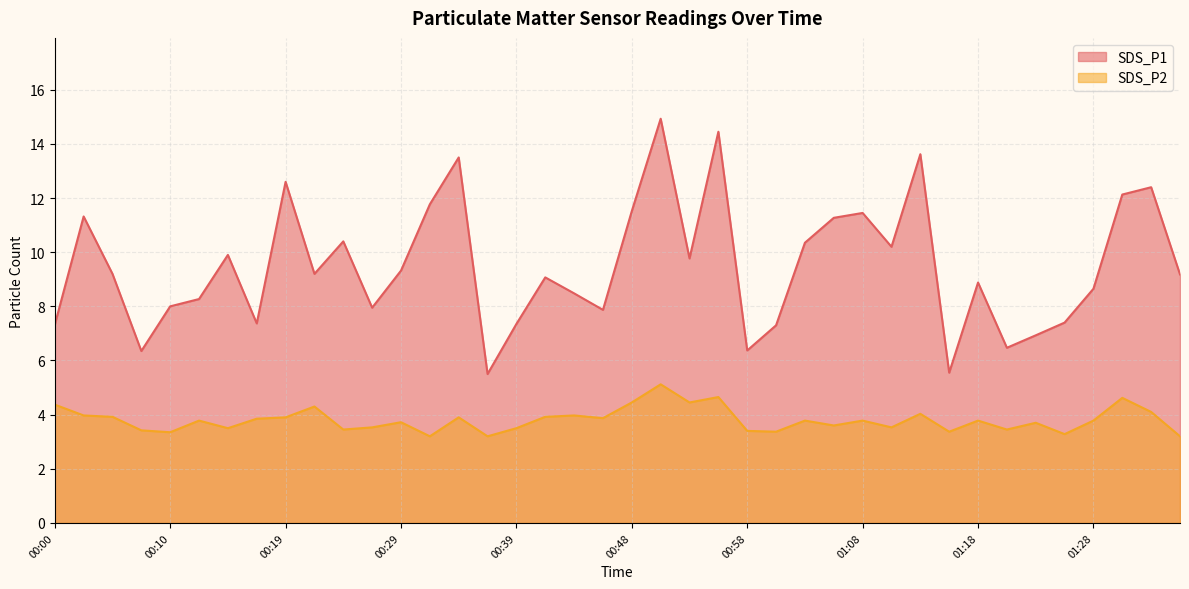

Reading right to left, extract all data points from this chart.

SDS_P1: 9.2	12.4	12.1	8.7	7.4	6.9	6.5	8.9	5.5	13.6	10.2	11.4	11.3	10.3	7.3	6.4	14.4	9.8	14.9	11.5	7.9	8.5	9.1	7.3	5.5	13.5	11.8	9.3	8.0	10.4	9.2	12.6	7.4	9.9	8.3	8.0	6.3	9.2	11.3	7.3
SDS_P2: 3.2	4.1	4.6	3.8	3.3	3.7	3.5	3.8	3.4	4.0	3.5	3.8	3.6	3.8	3.4	3.4	4.7	4.5	5.1	4.5	3.9	4.0	3.9	3.5	3.2	3.9	3.2	3.7	3.5	3.5	4.3	3.9	3.9	3.5	3.8	3.4	3.4	3.9	4.0	4.4